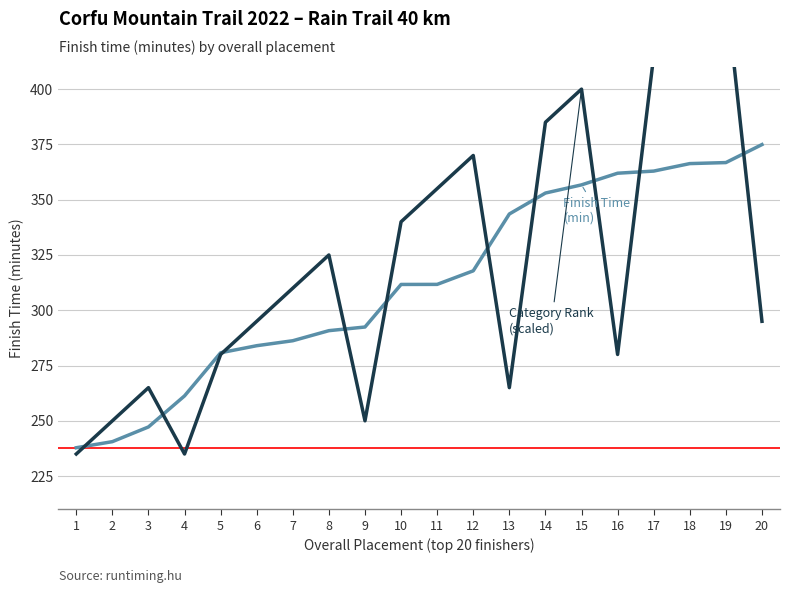

What is the value of the Category Placement point at the 3rd from the left?

265.0